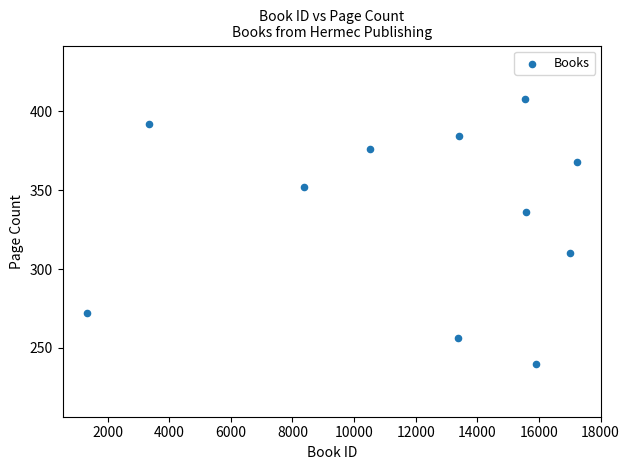

What is the average Y value?

336